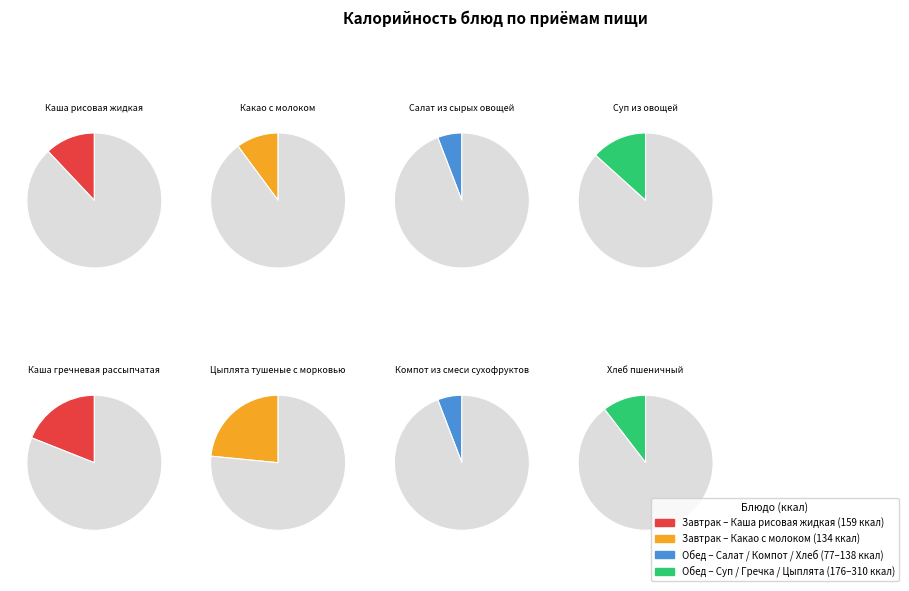

True or false: Суп из овощей accounts for 13% of the total.

True